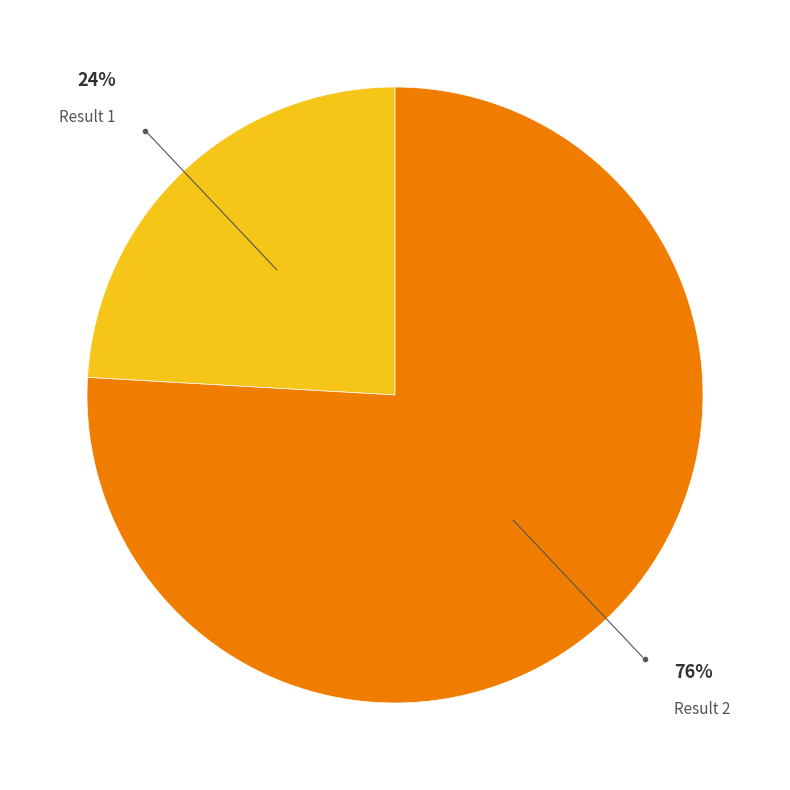

To the nearest percent, what is the average slice percentage?

50%